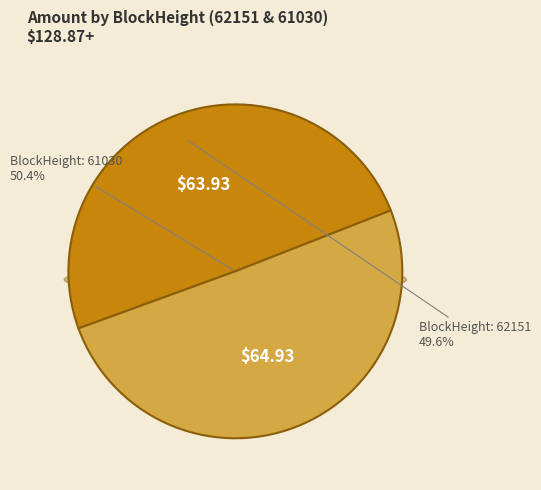

How many slices are in this pie chart?

2